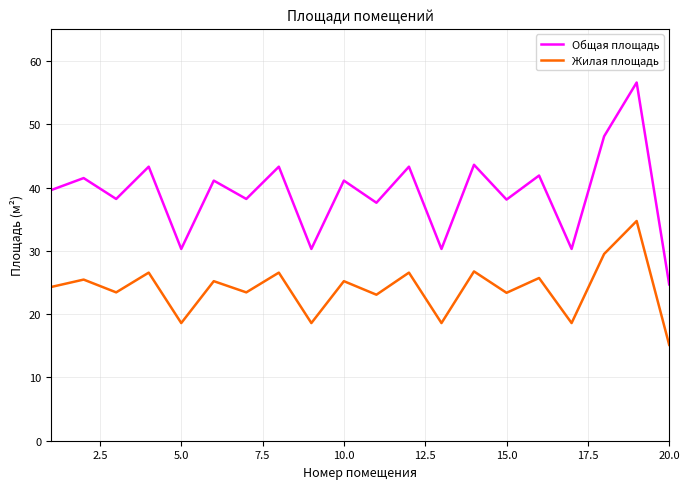

Which series has the largest total across all categories?

Общая площадь